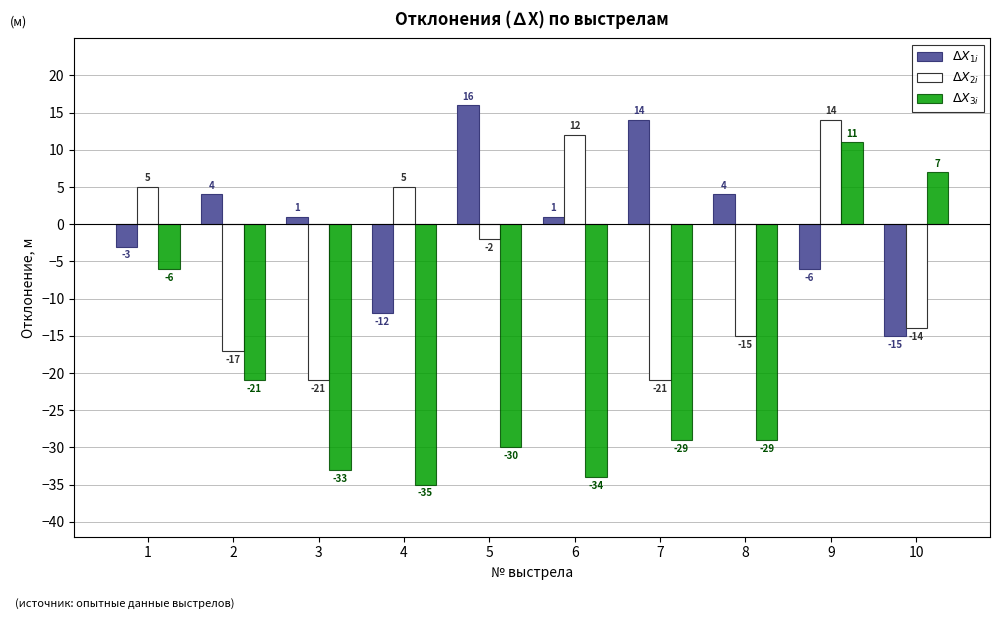

How many categories are shown in the chart?

10